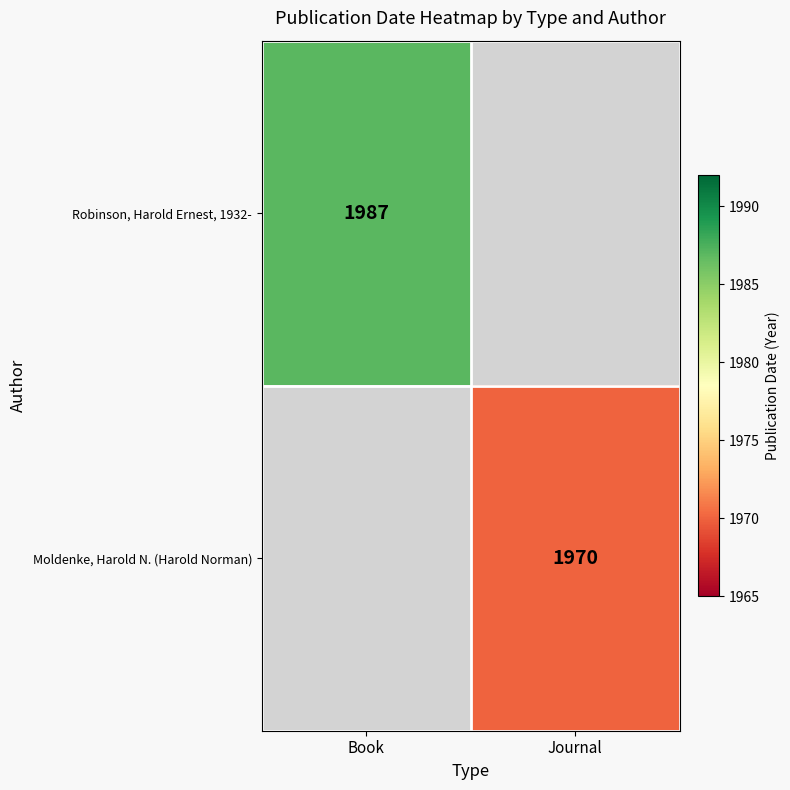

What is the maximum value shown in the chart?

1987.0